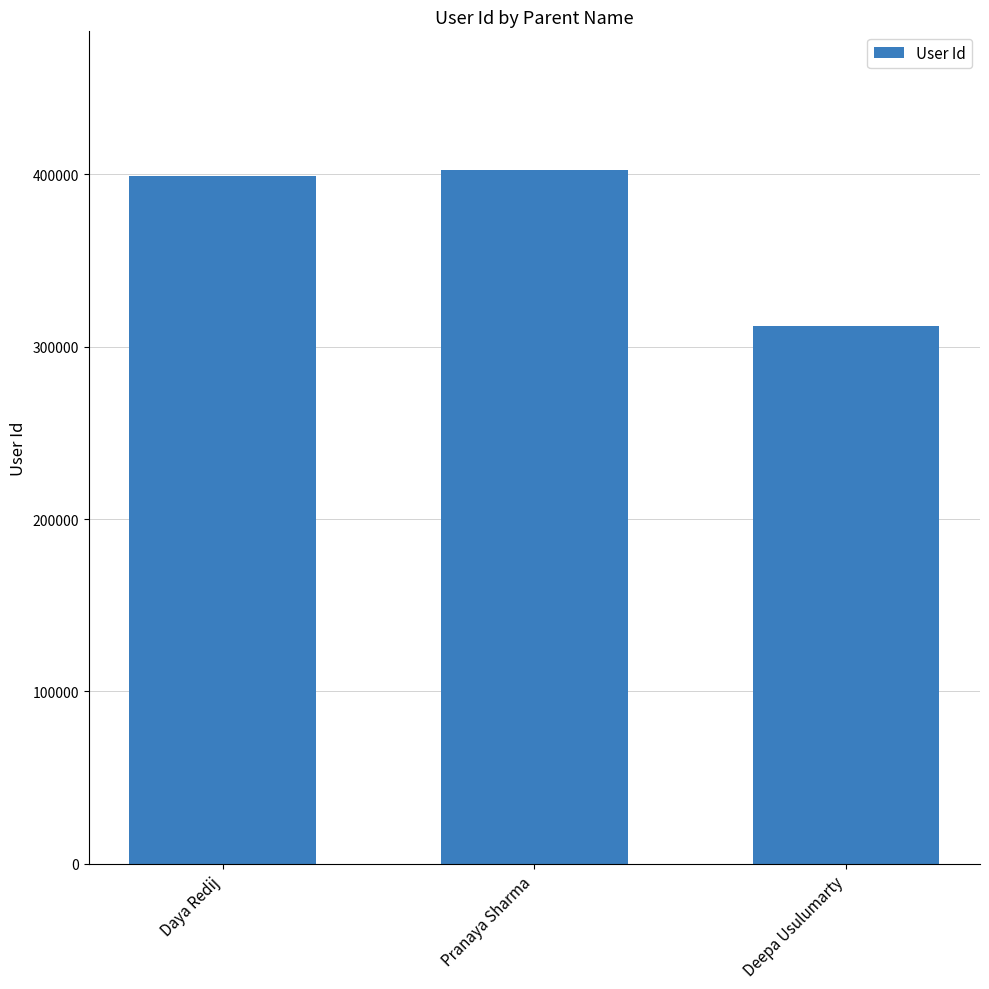

What is the difference between the second highest and minimum values?

86697